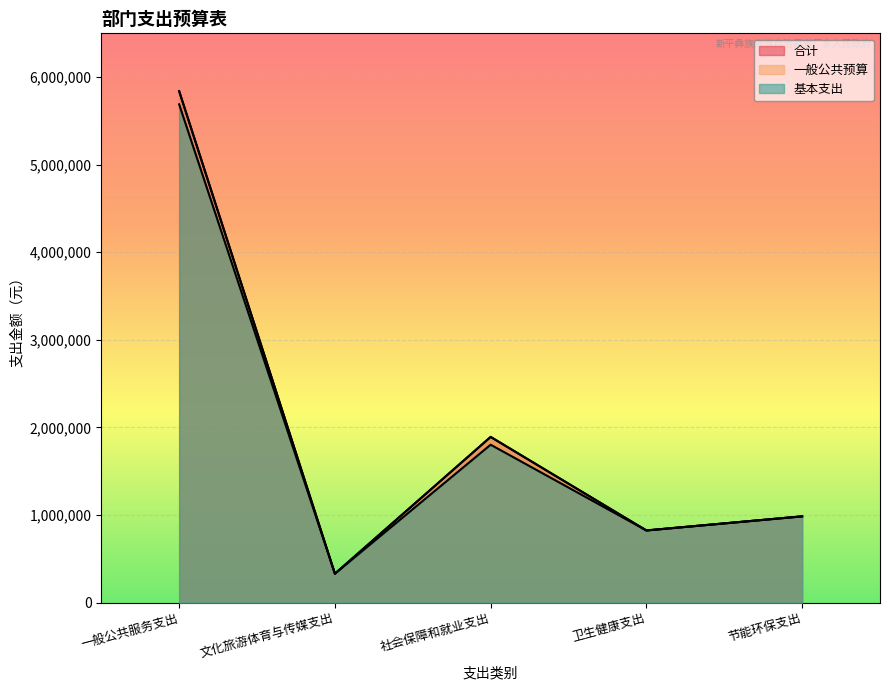

What is the difference between the 合计 values at 社会保障和就业支出 and 文化旅游体育与传媒支出?

1561793